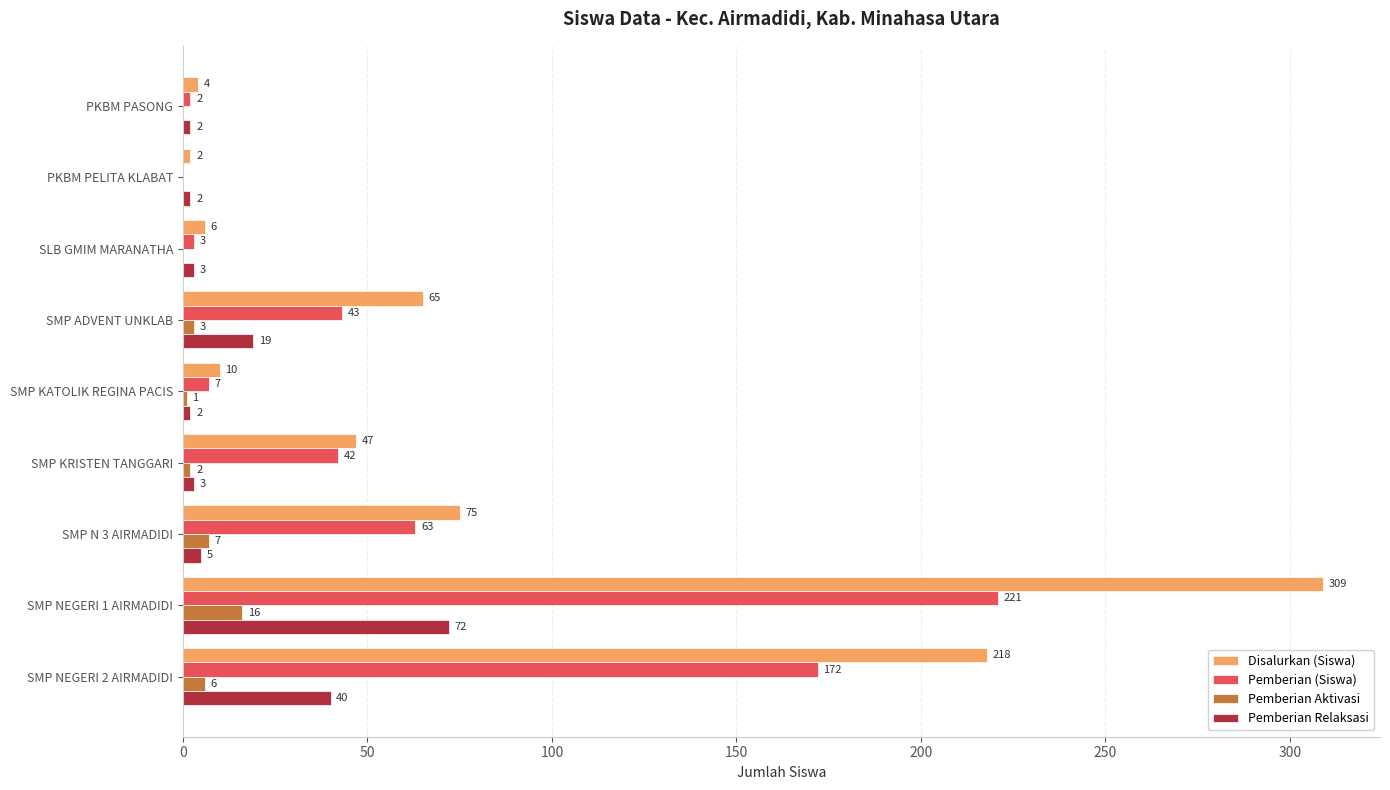

Which series changed the most between PKBM PASONG and SMP KRISTEN TANGGARI?

Disalurkan (Siswa)